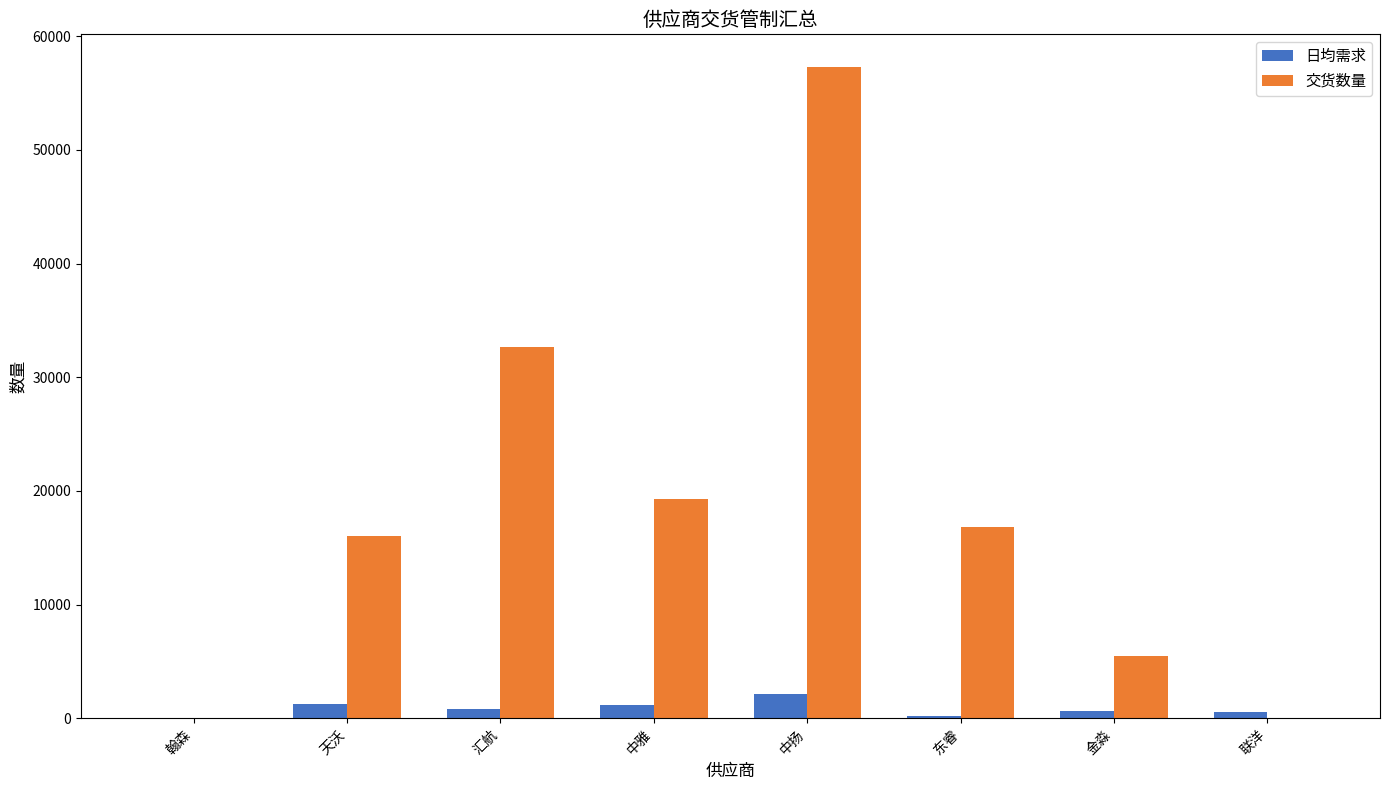

True or false: 交货数量 has a value of 13051 at 中雅.

False